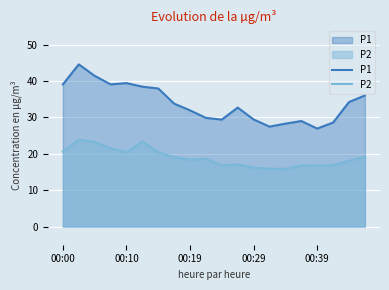

What is the value of the P2 point at the 17th from the left?

16.8